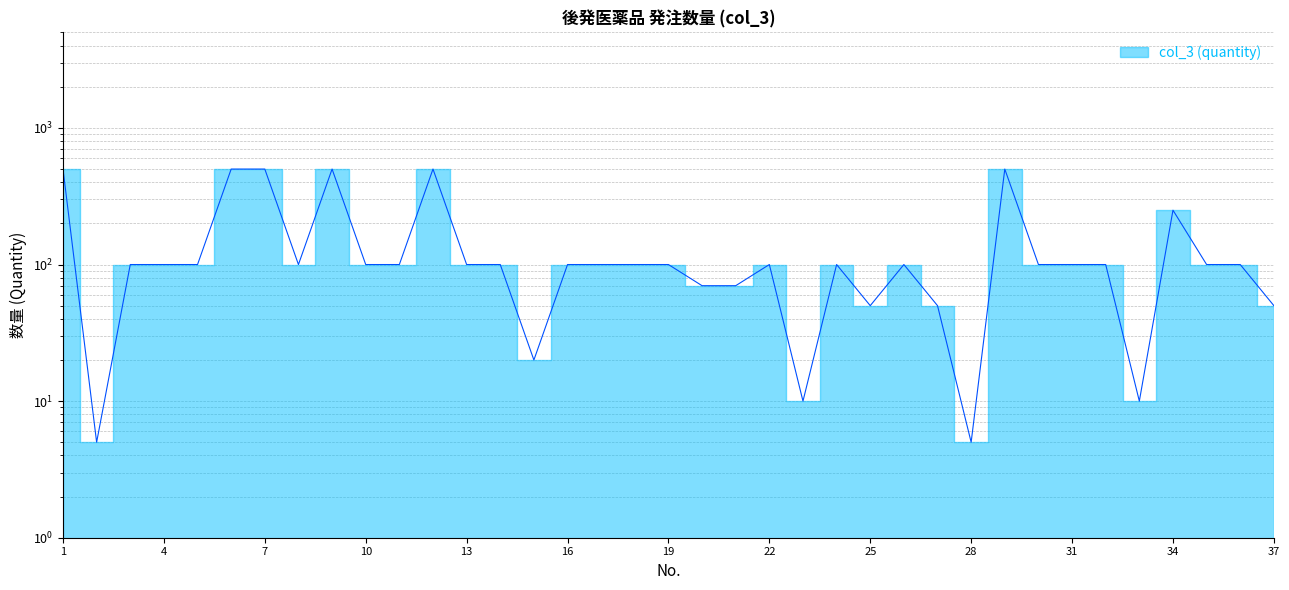

Is it true that the value at 23 is 3?

False